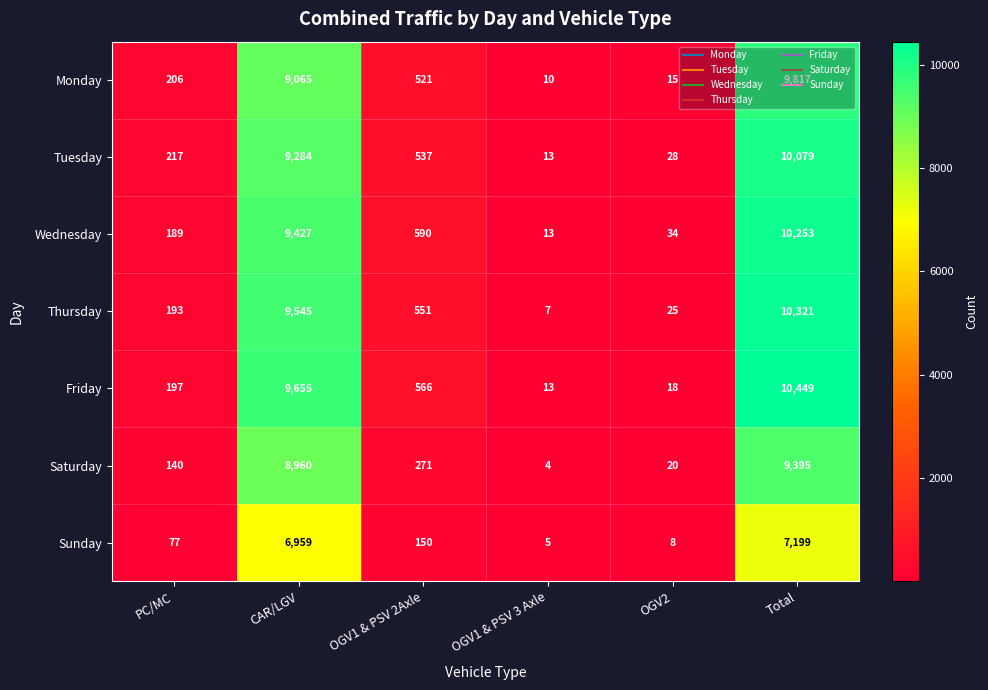

The Sunday series shows 2 at OGV2. True or false?

False